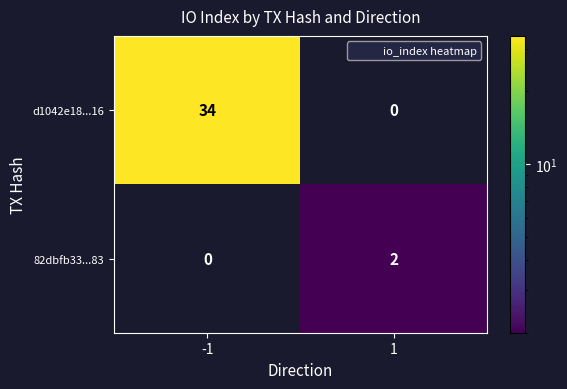

Reading right to left, what are all the values shown in this chart?

d1042e18...16: 0	34
82dbfb33...83: 2	0